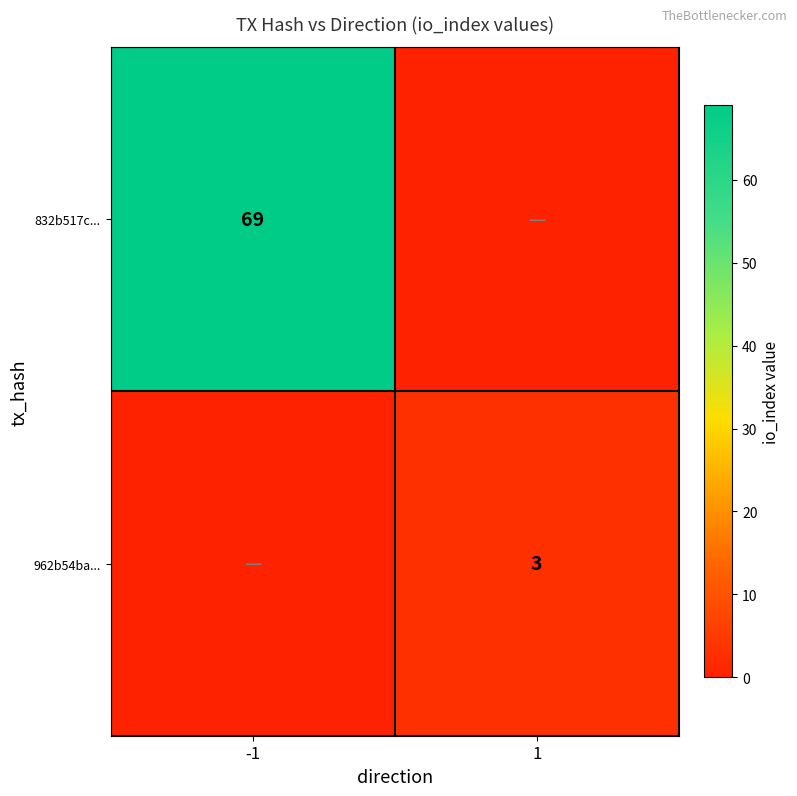

Is the value of 962b54ba... at 1 greater than the value of 832b517c... at -1?

No